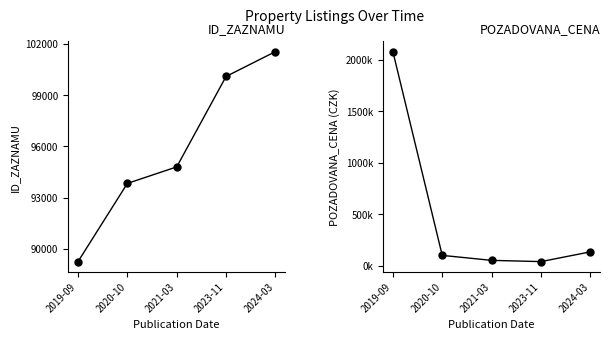

What is the label of the 3rd point from the left?

2021-03